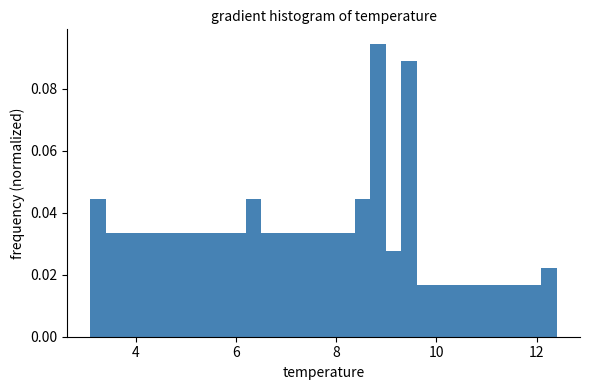

Read against the x-axis, roughly where is the centre of the tallest bar?

8.8